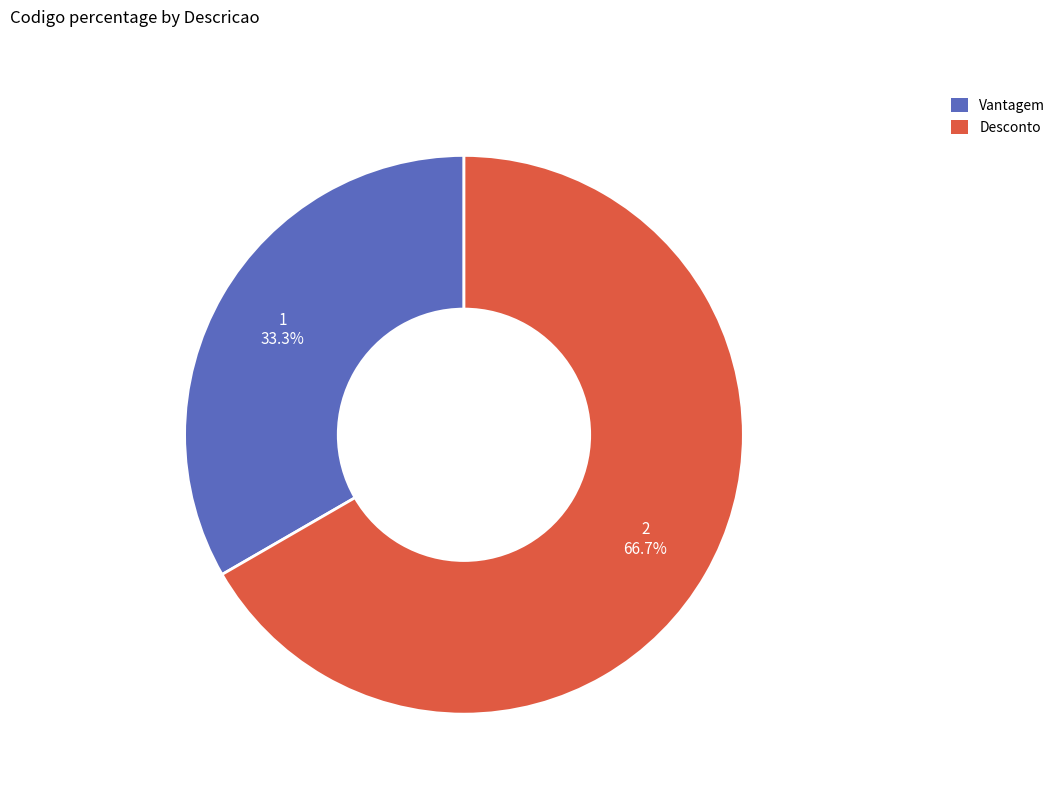

To the nearest percent, what is the average slice percentage?

50%